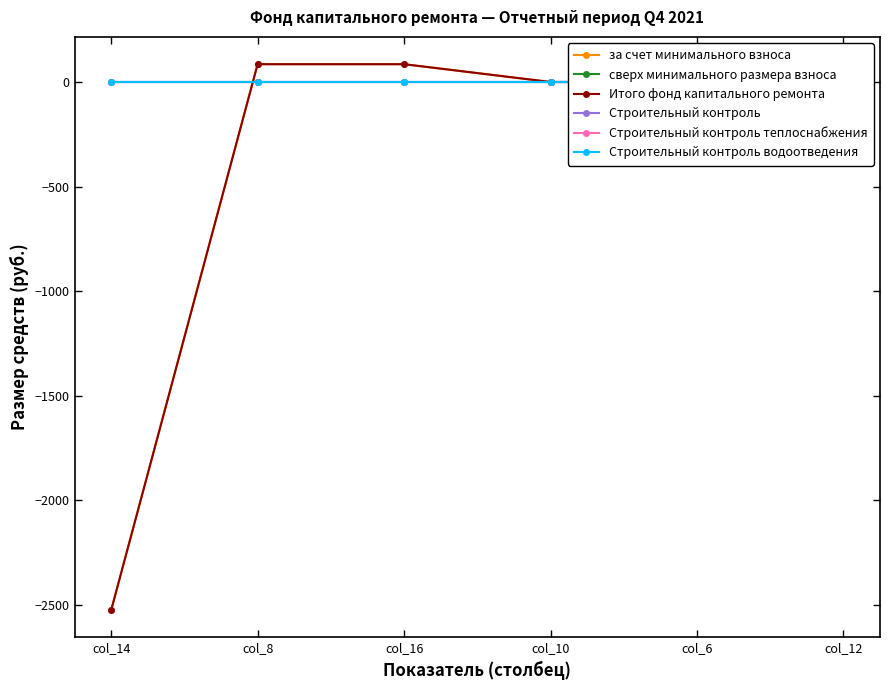

What position from the left is col_8?

2